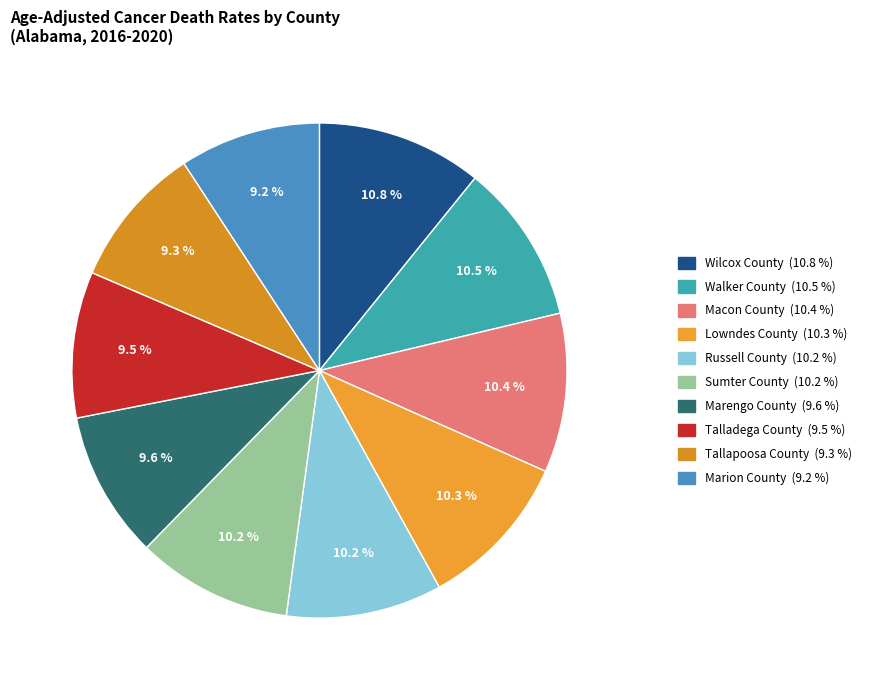

How many segments does this pie chart have?

10